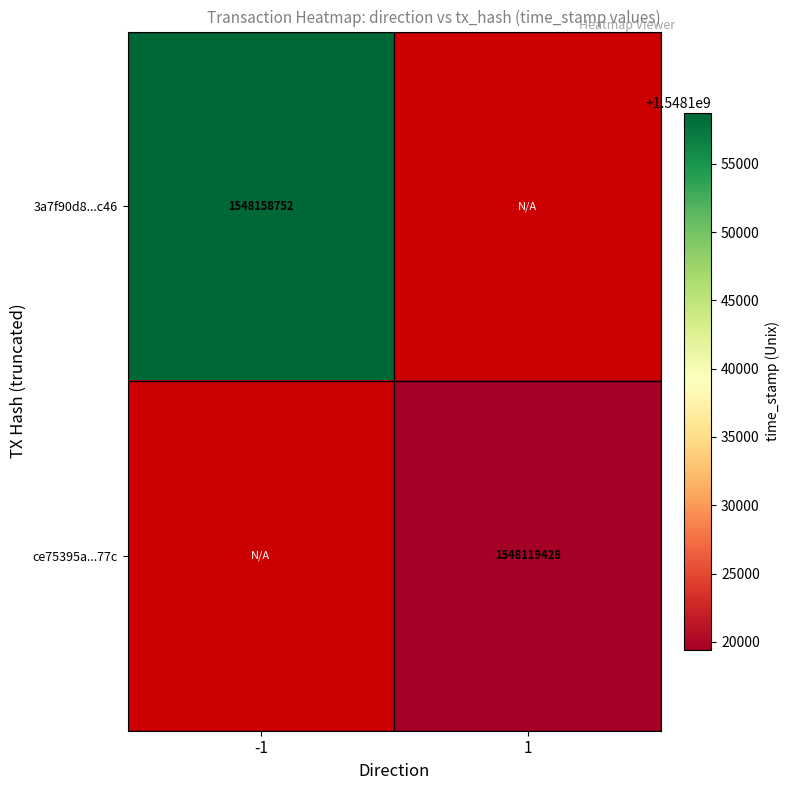

The value of 3a7f90d8...c46 at -1 is 2464001208. True or false?

False